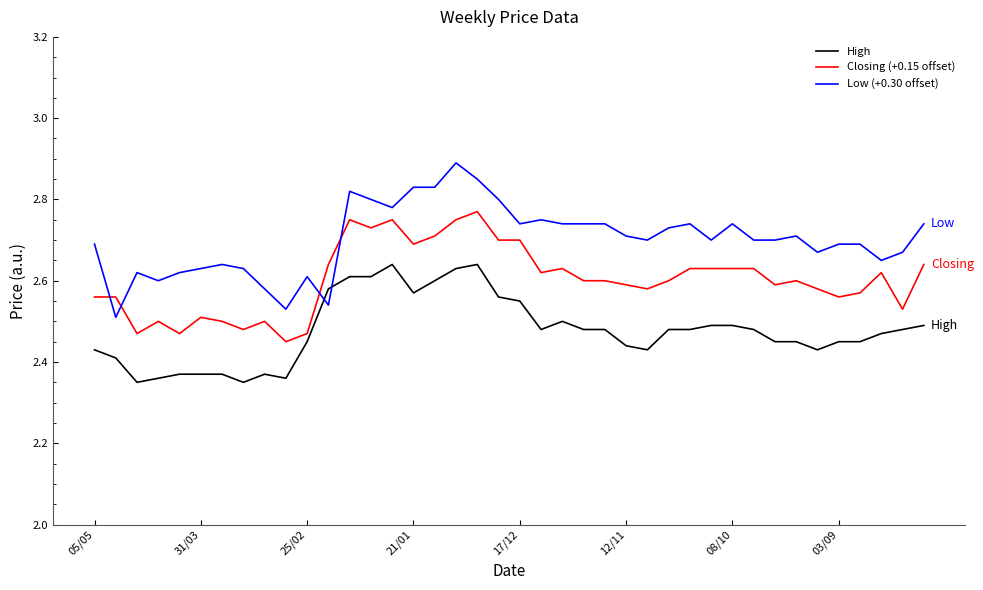

Rank the series by their maximum value, from highest to lowest.

Low (+0.30 offset), Closing (+0.15 offset), High